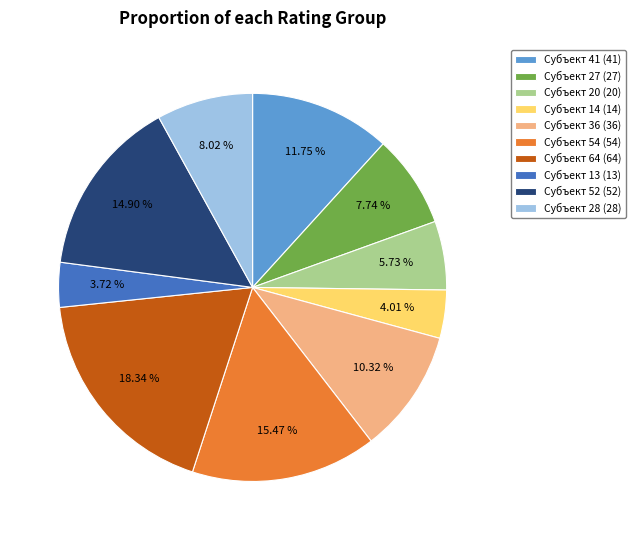

What is the ratio of the value at Субъект 14 (14) to the value at Субъект 41 (41)?

0.3